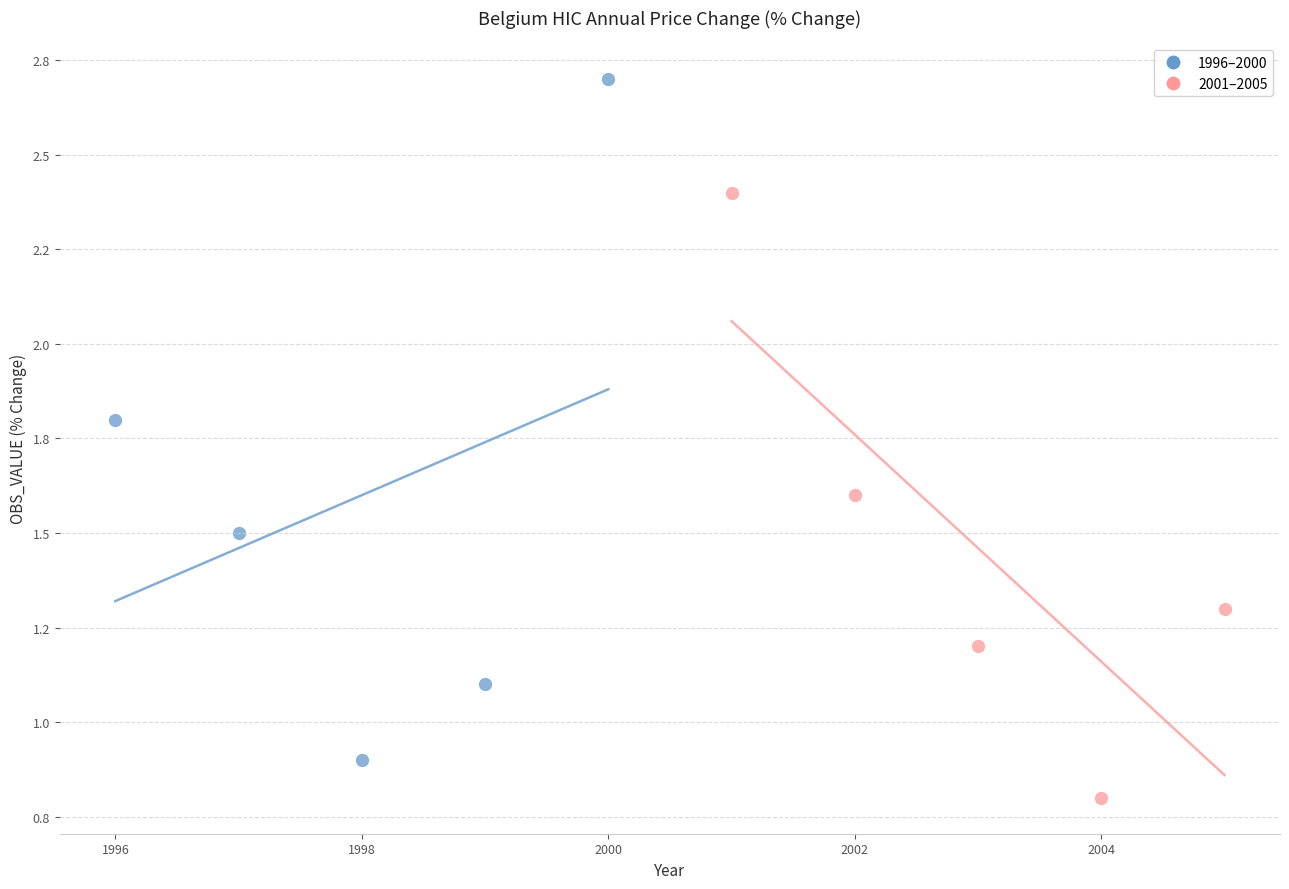

What are all the series names shown in the legend?

1996–2000, 2001–2005